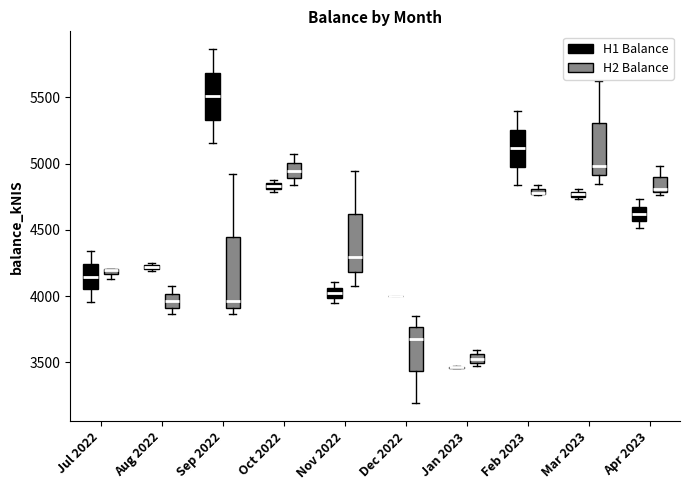

Where is the lower edge of the box for Feb 2023 (H1 Balance) on the y-axis? The values are not printed on the chart, so give them approximately, as read against the axis.

5000